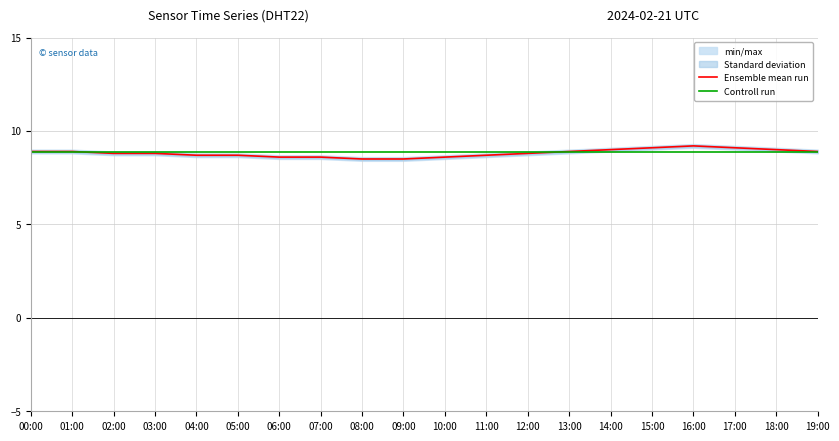

True or false: Controll run has a value of 5.6 at 11:00.

False